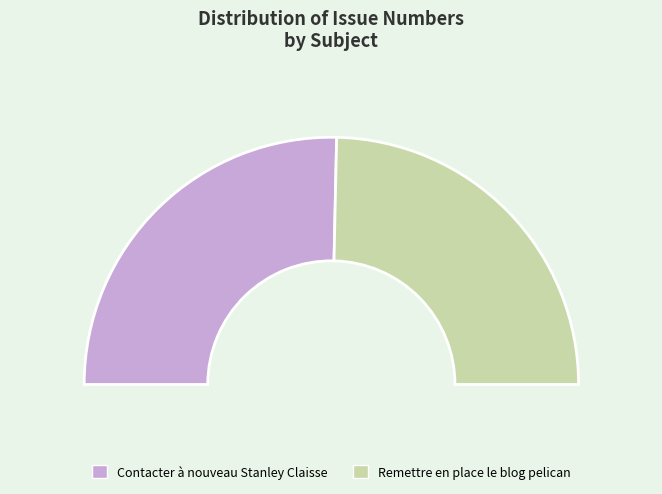

What percentage is the Contacter à nouveau Stanley Claisse slice, to the nearest percent?

51%